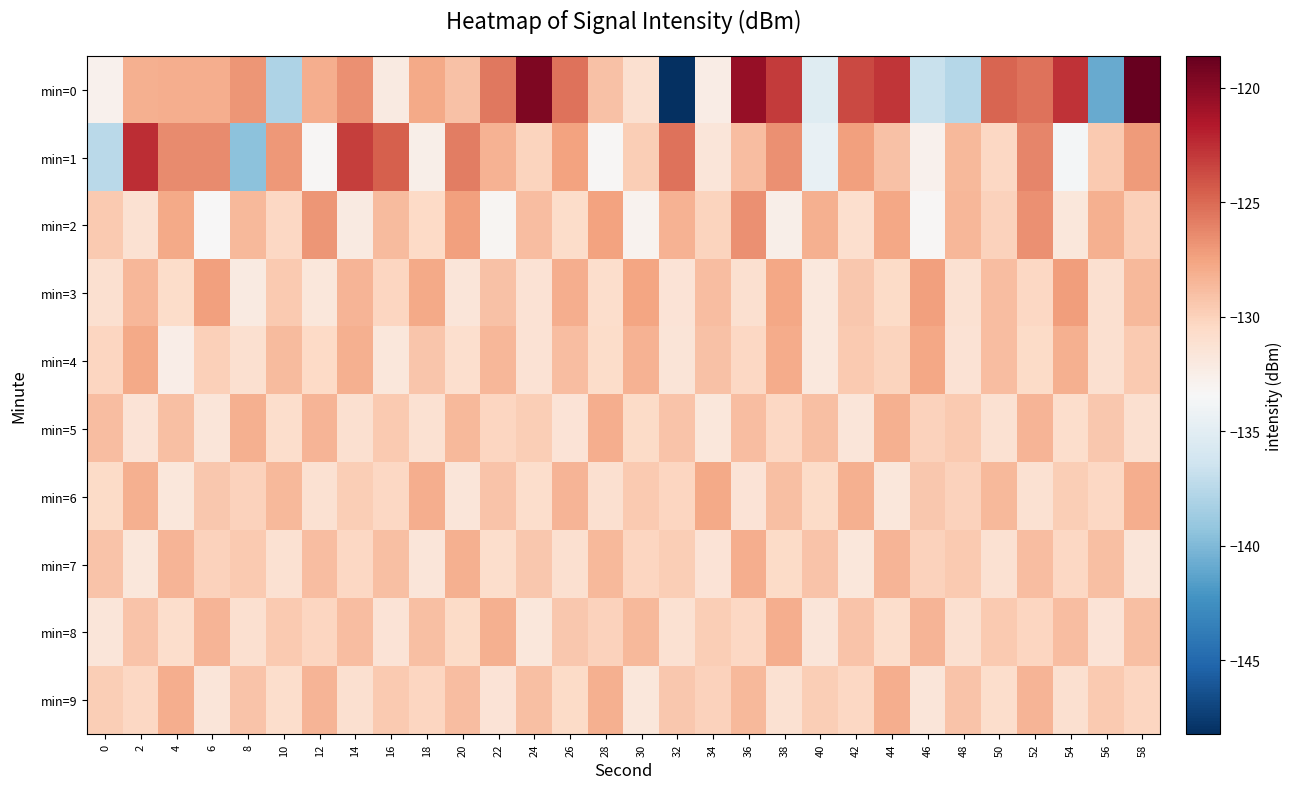

Rank the series at 32 from lowest to highest value.

min=0, min=4, min=3, min=8, min=6, min=7, min=9, min=5, min=2, min=1